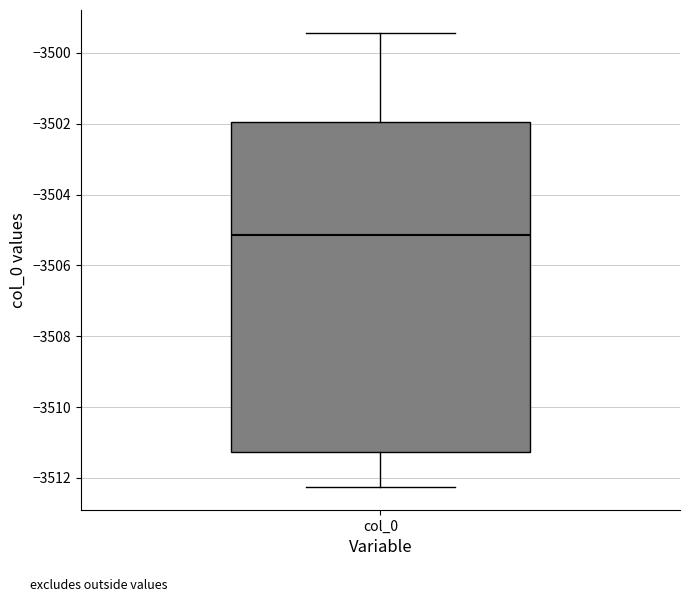

Read this box plot against the y-axis: the position of the median line, the range covered by the box, and the ends of both whiskers. The values are not printed on the chart, so give them approximately, as read against the axis.

median -3505.2, box -3511.2 to -3502.0, whiskers -3512.2 to -3499.4